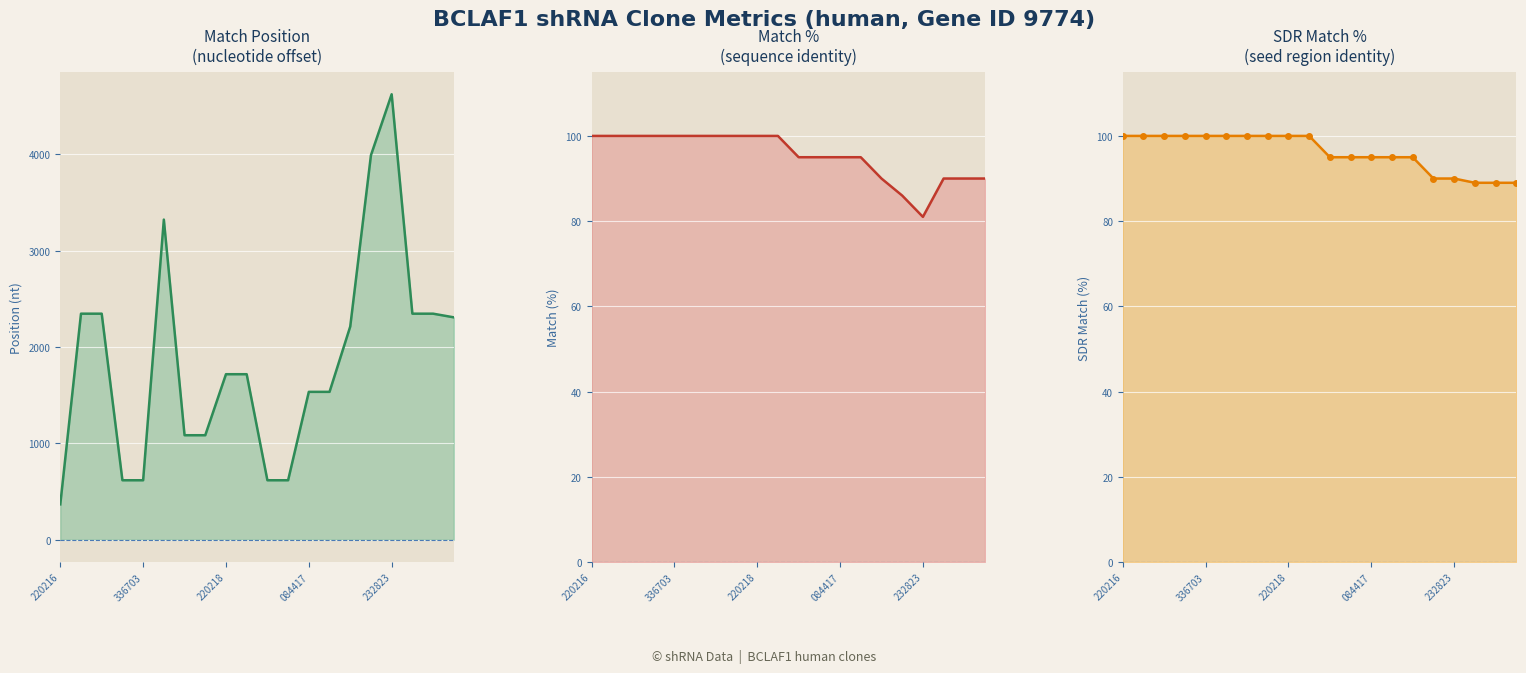

What are all the series names shown in the legend?

Match Position, Match %, SDR Match %